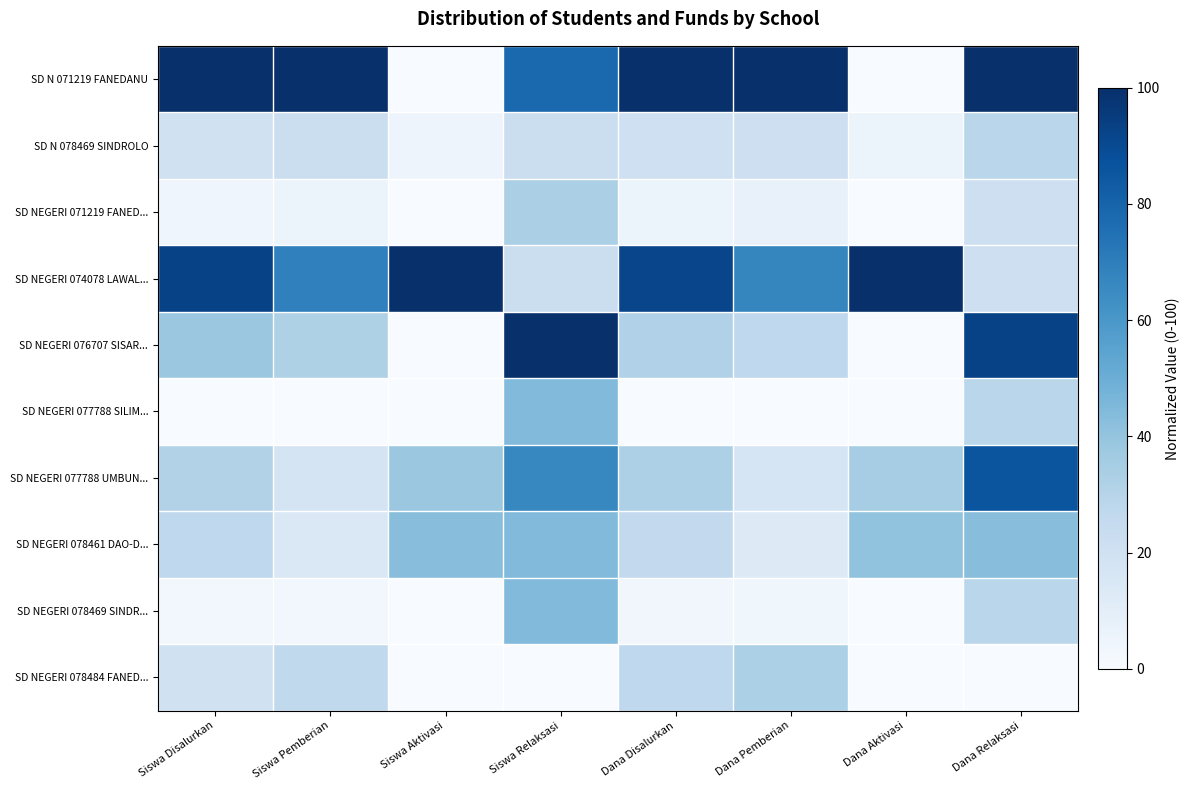

At how many categories does at least one series exceed 8?

8